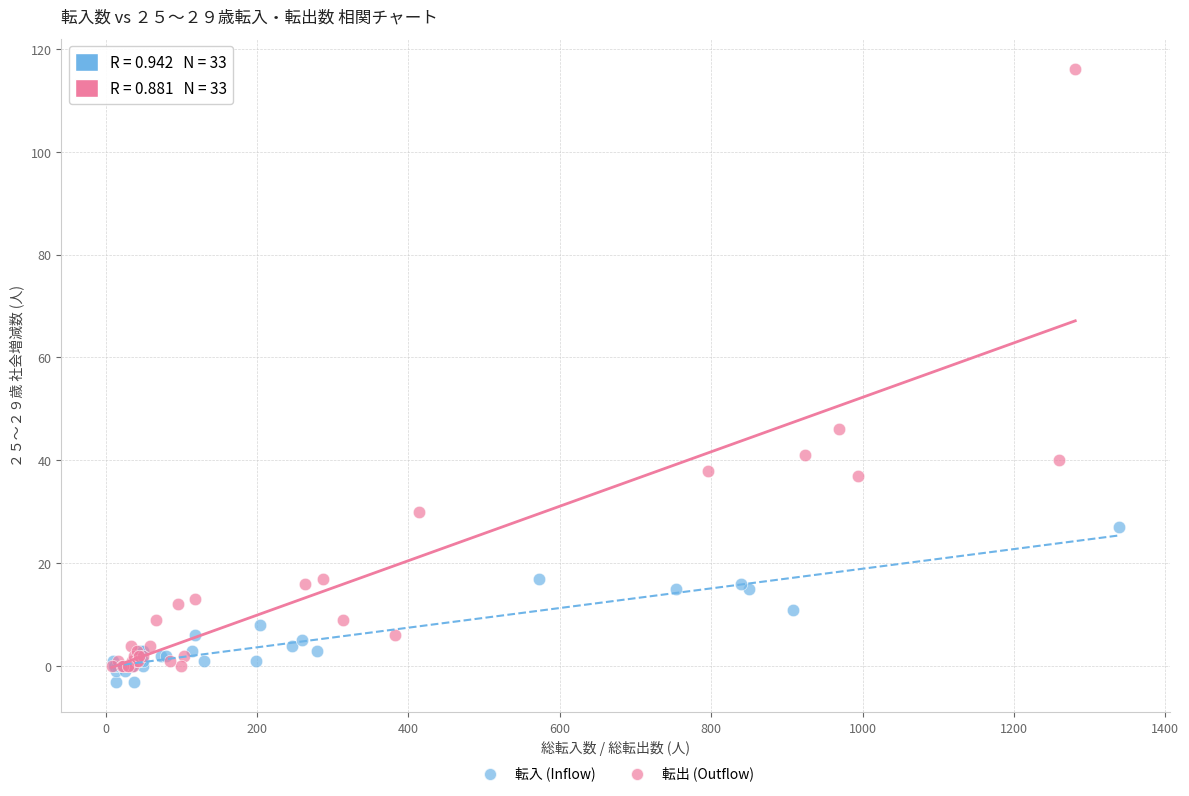

Which series has the largest Y range (max minus min)?

転出 (Outflow)